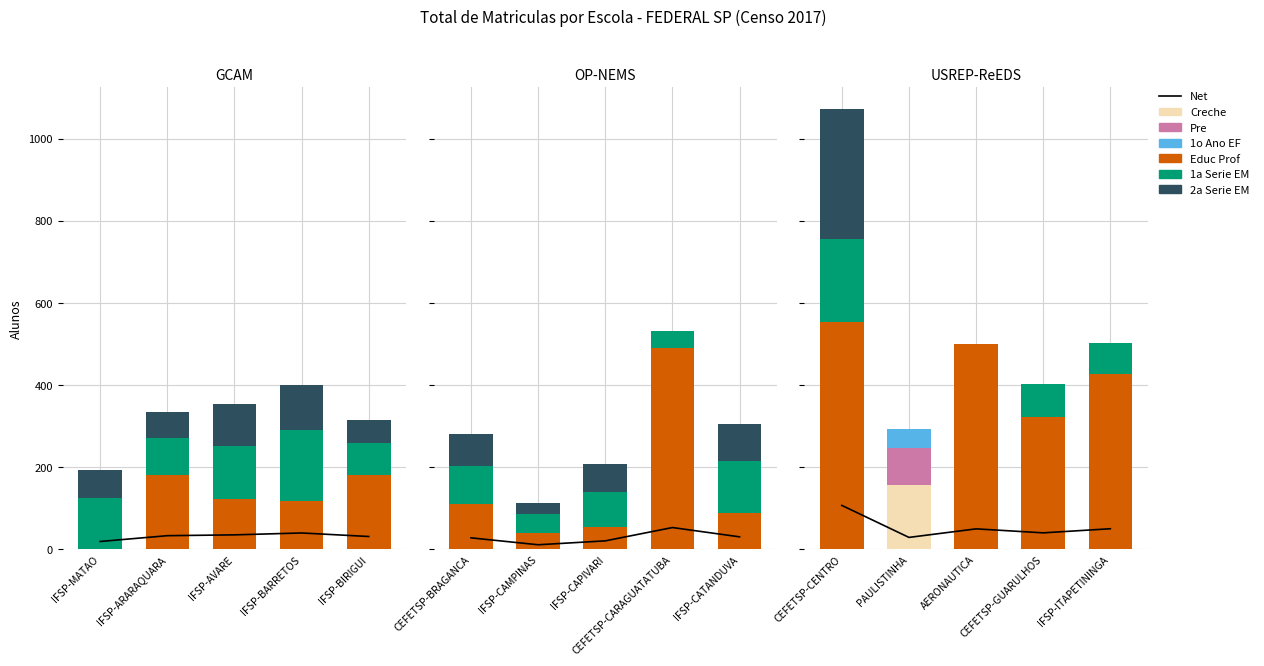

Which series has the widest spread of values?

Educ Prof